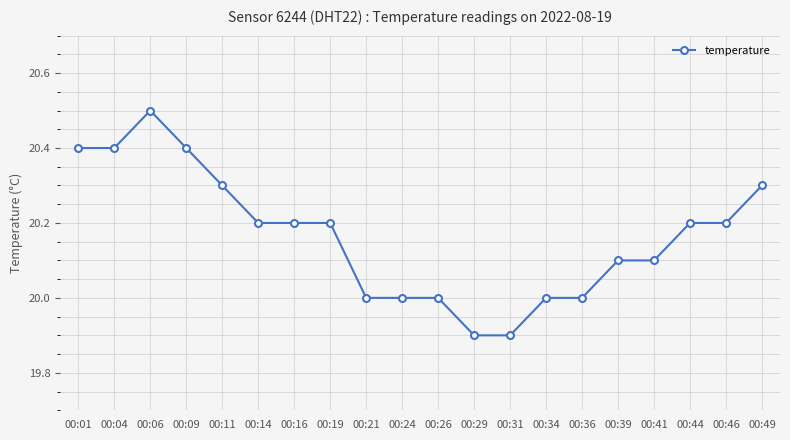

The chart shows a value of 36.1 at 00:46. True or false?

False